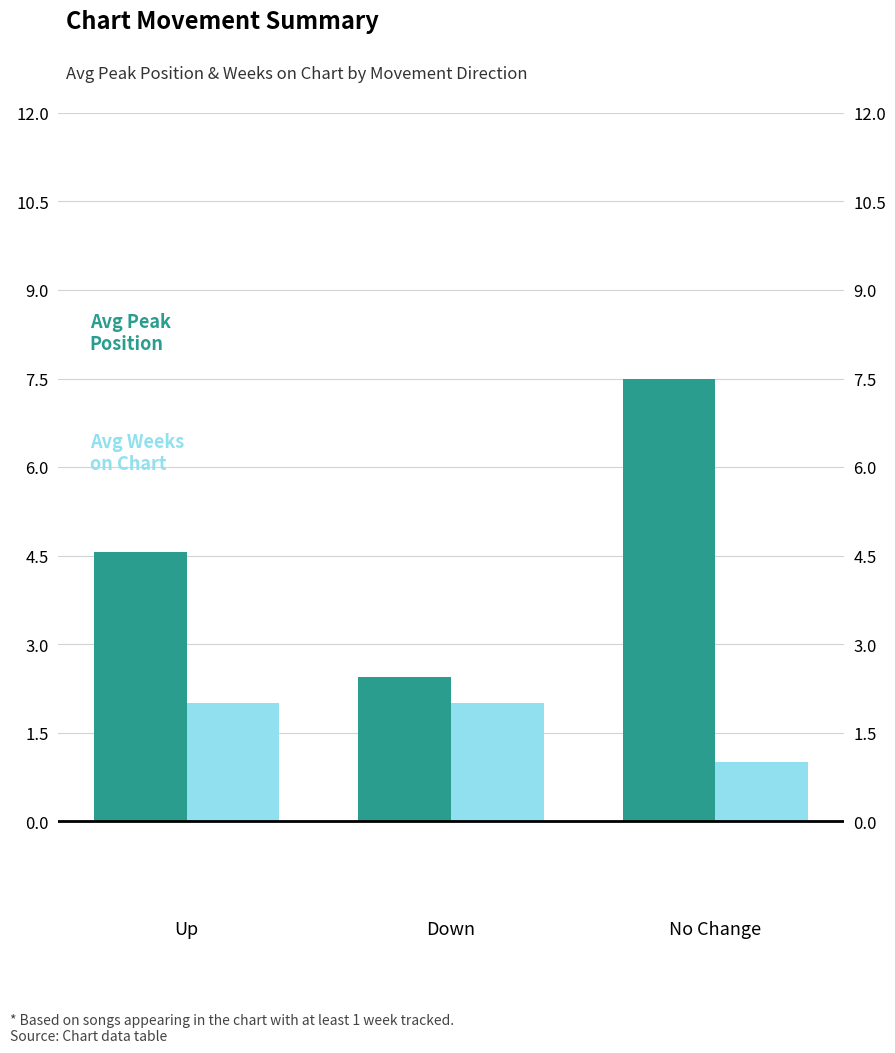

What is the label of the 3rd bar from the left?

No Change